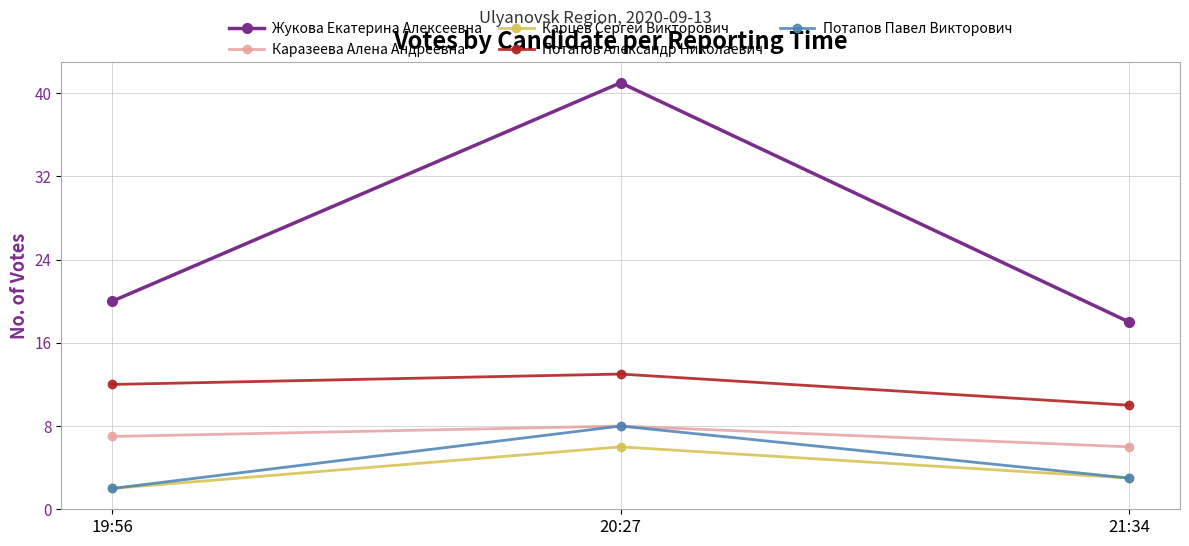

What is the label of the 3rd point from the left?

21:34